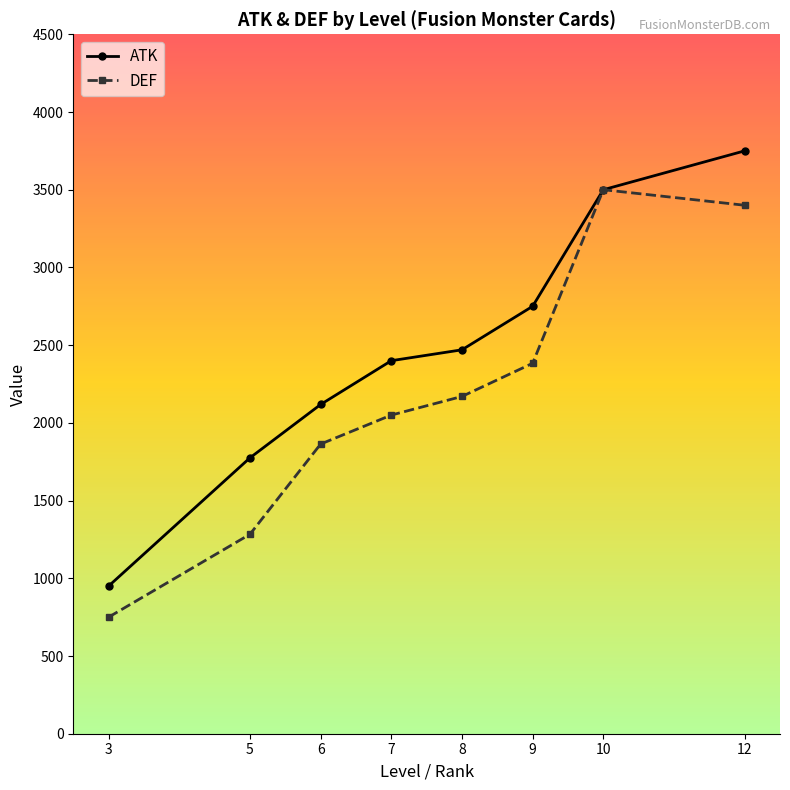

What is the spread (max minus min) of values at 7?

350.0